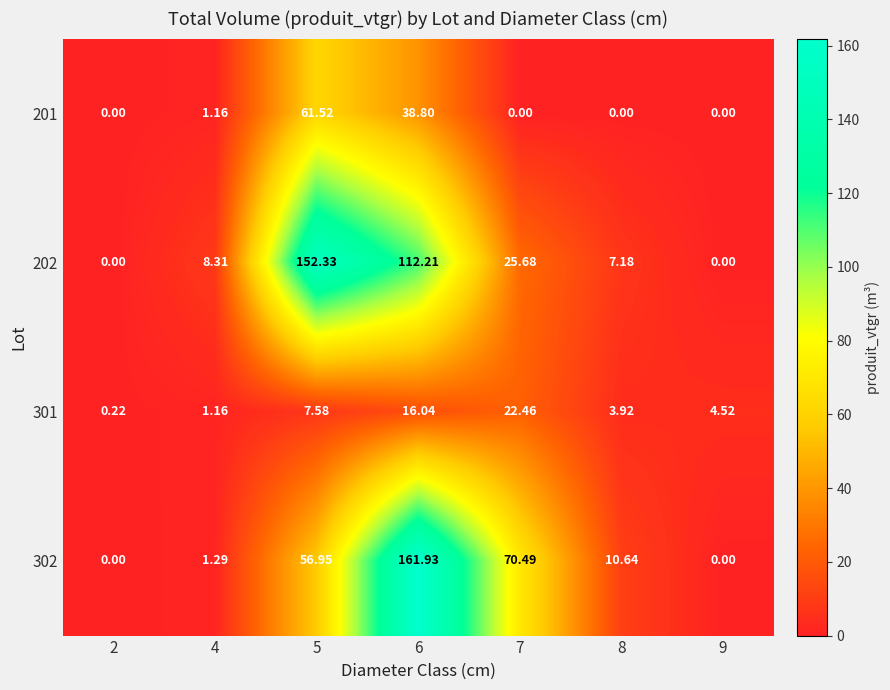

Count the number of data series in this chart.

4